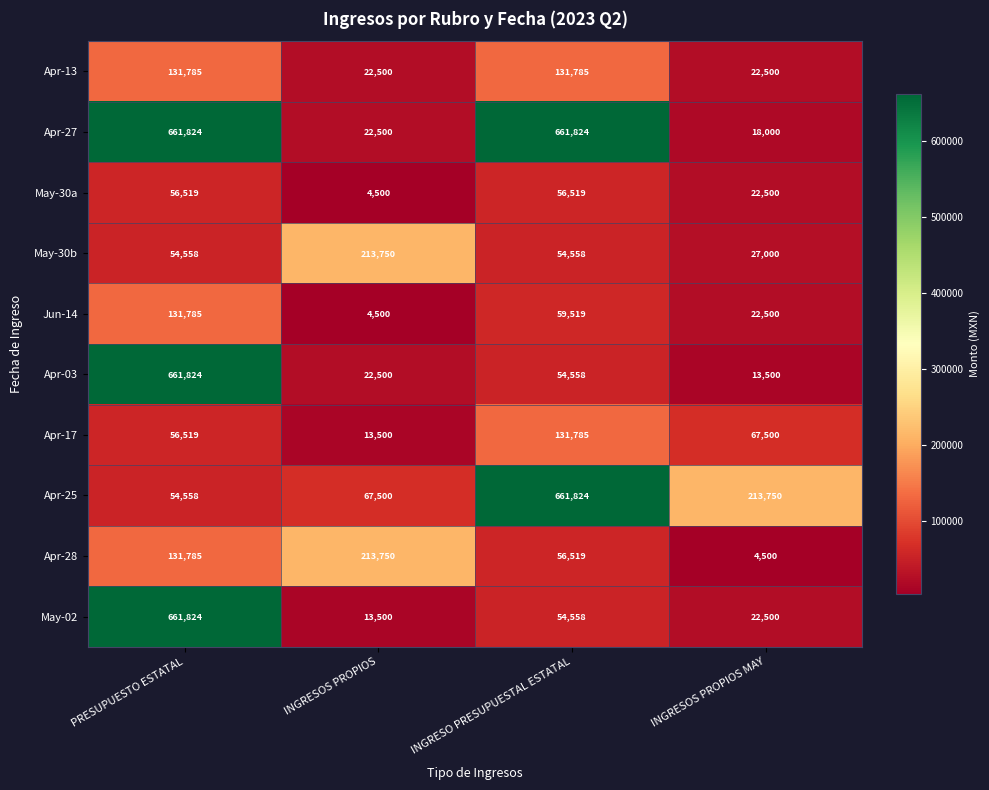

List the labels in order of Apr-28 value, smallest first.

INGRESOS PROPIOS MAY, INGRESO PRESUPUESTAL ESTATAL, PRESUPUESTO ESTATAL, INGRESOS PROPIOS